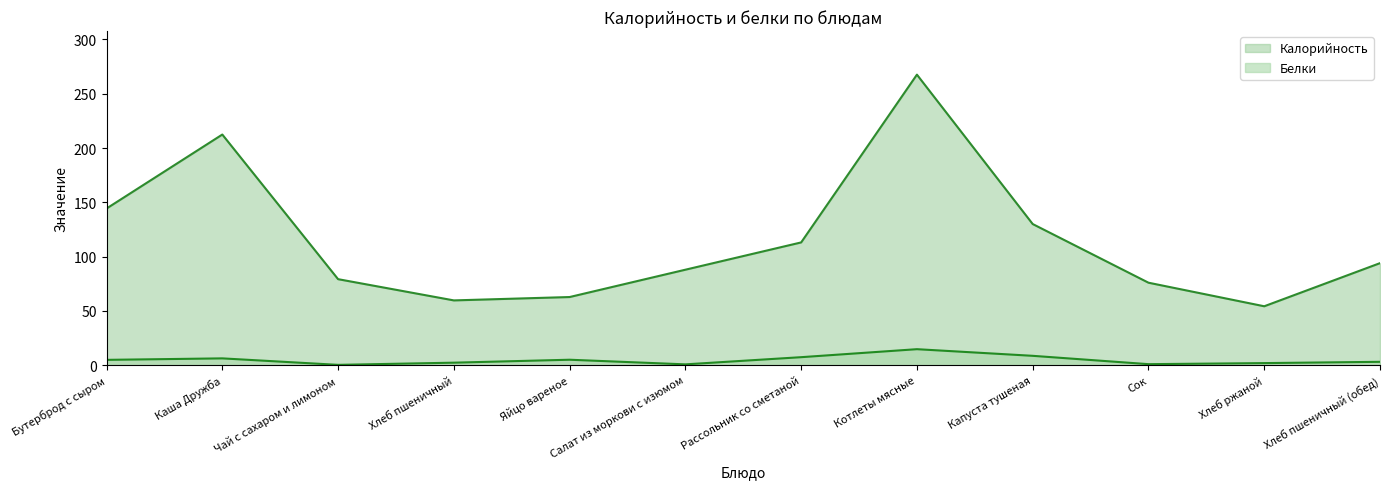

True or false: Калорийность has a value of 62.8 at Яйцо вареное.

True